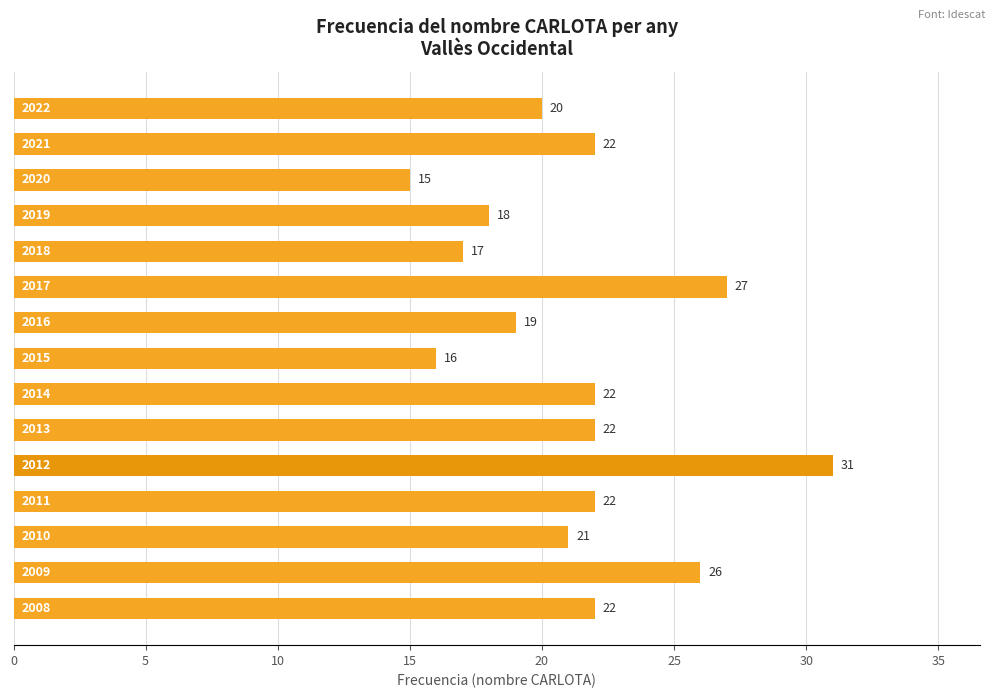

What is the value of the 13th bar from the top?

21